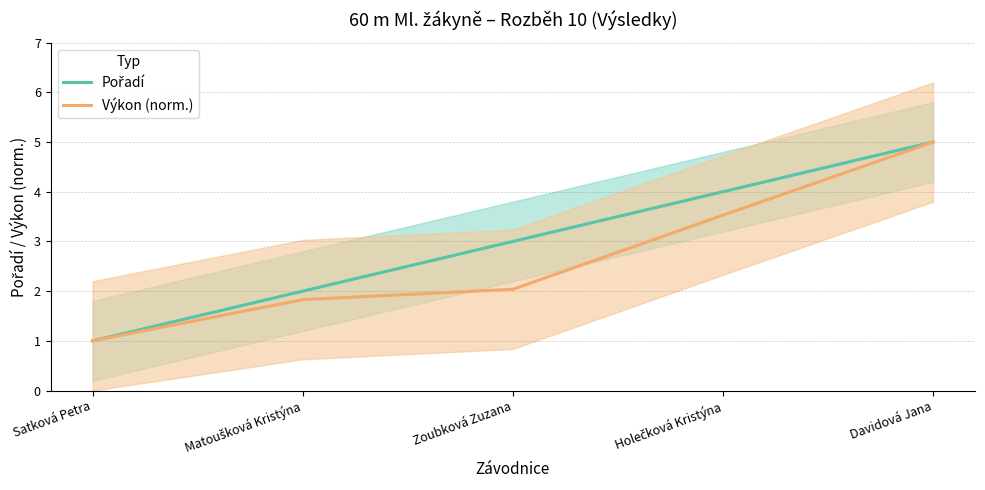

List the series in order of their peak value, lowest first.

Pořadí, Výkon (norm.)